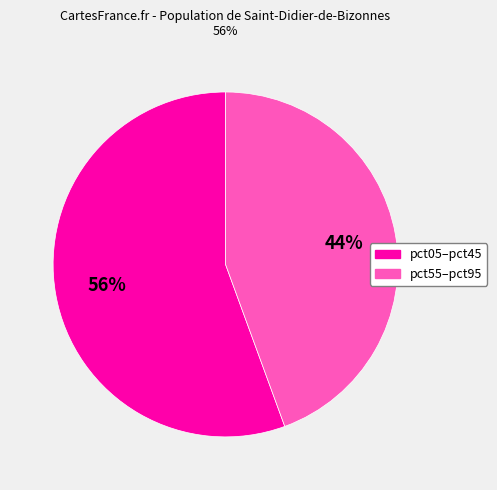

To the nearest percent, what is the average slice percentage?

50%